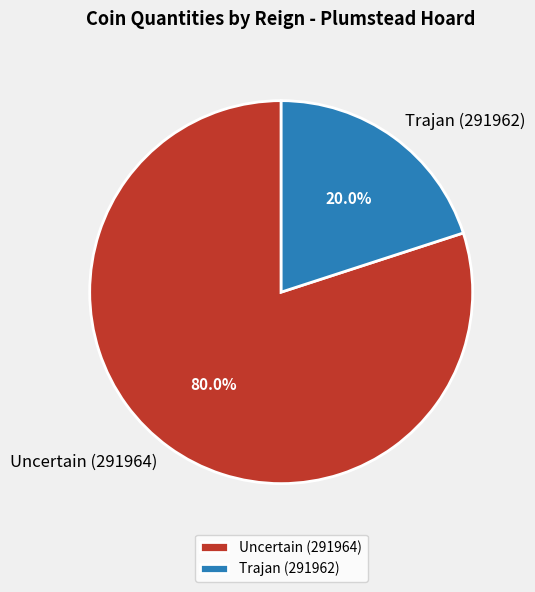

To the nearest percent, what portion does Uncertain (291964) represent?

80%